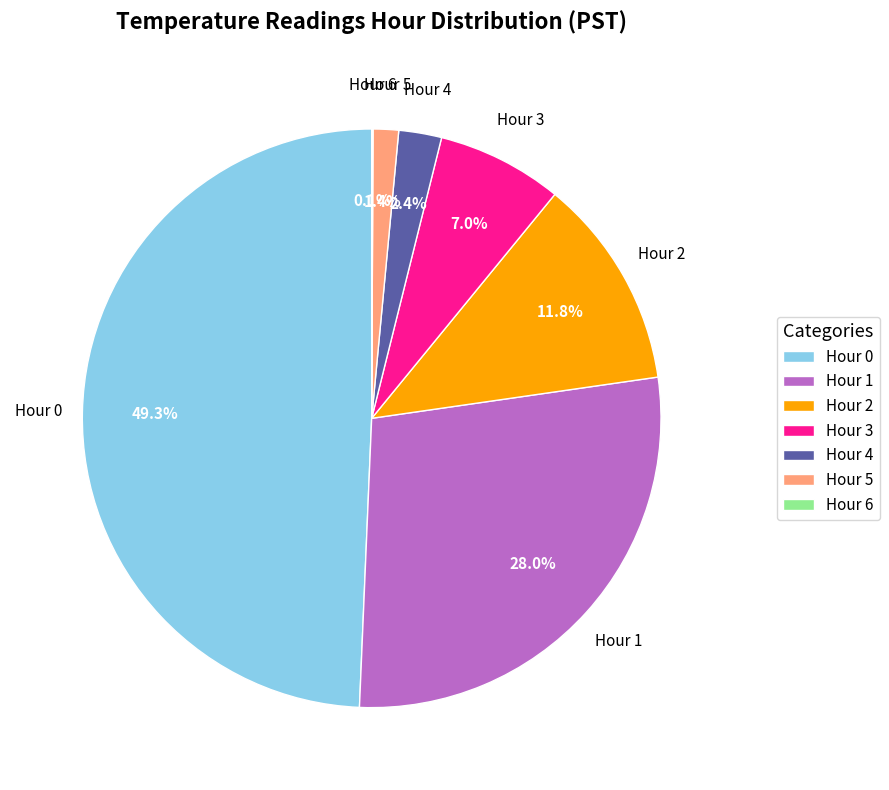

Is Hour 2 the majority of the pie?

No